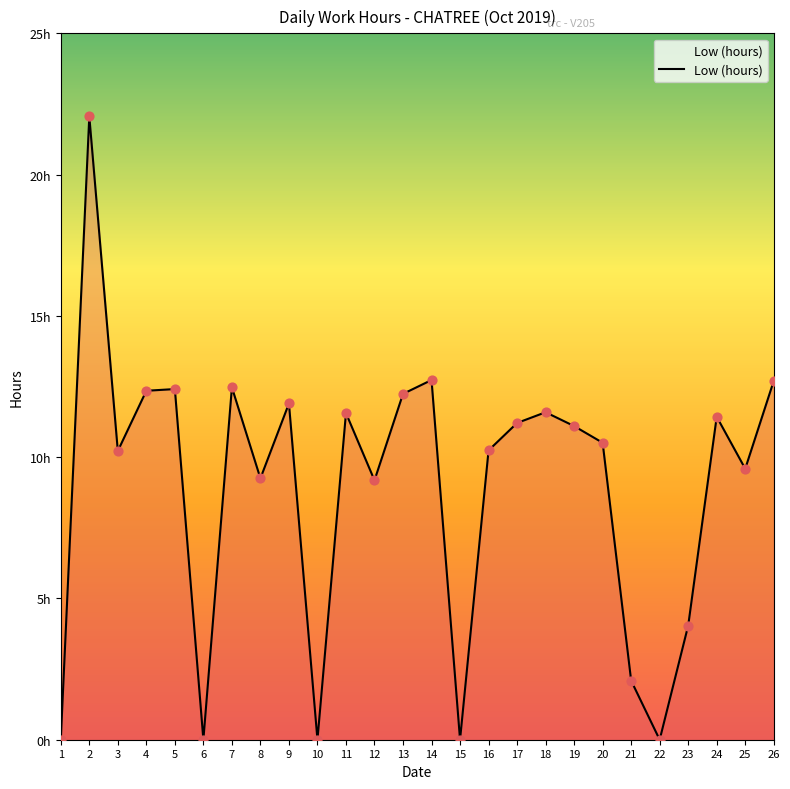

Which has a higher value, 3 or 17?

17